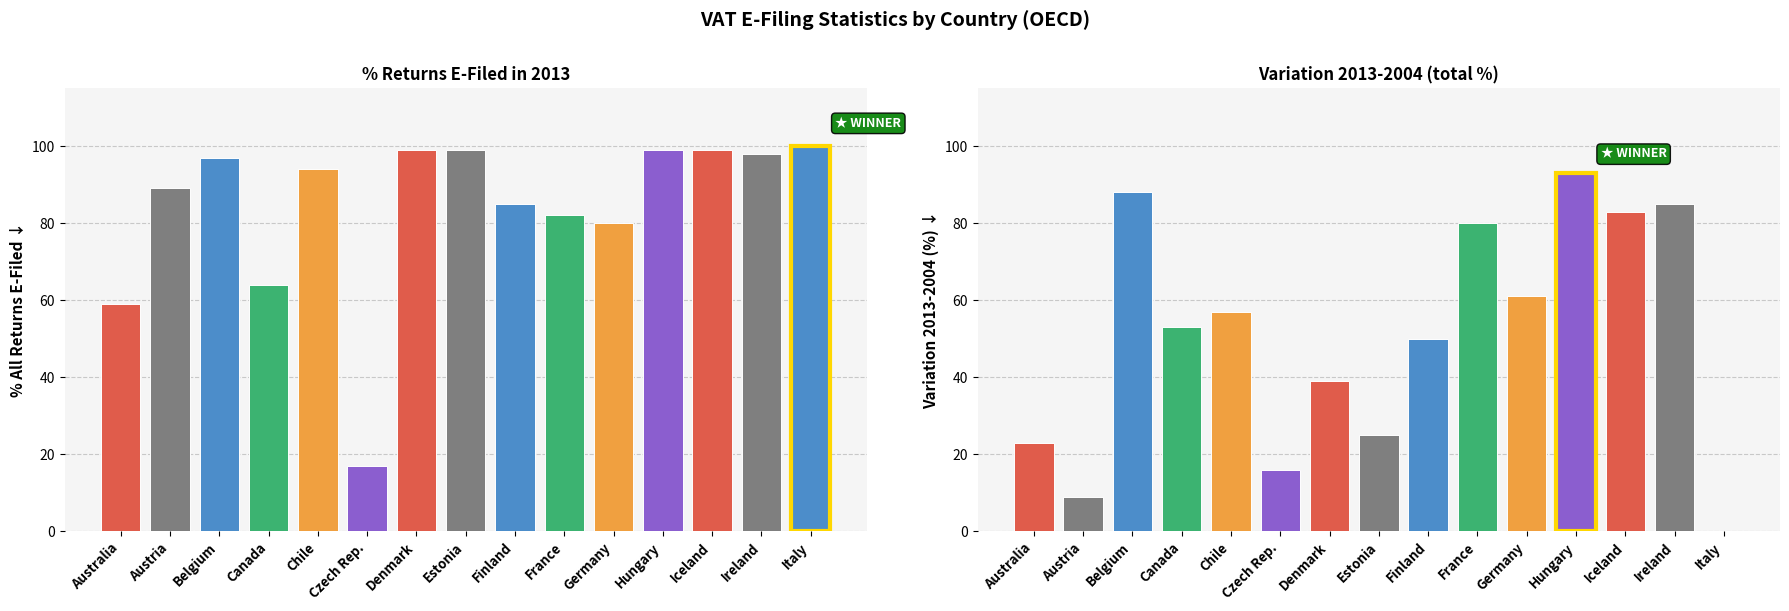

Is it true that % All Returns E-Filed (2013) equals 162 at Belgium?

False